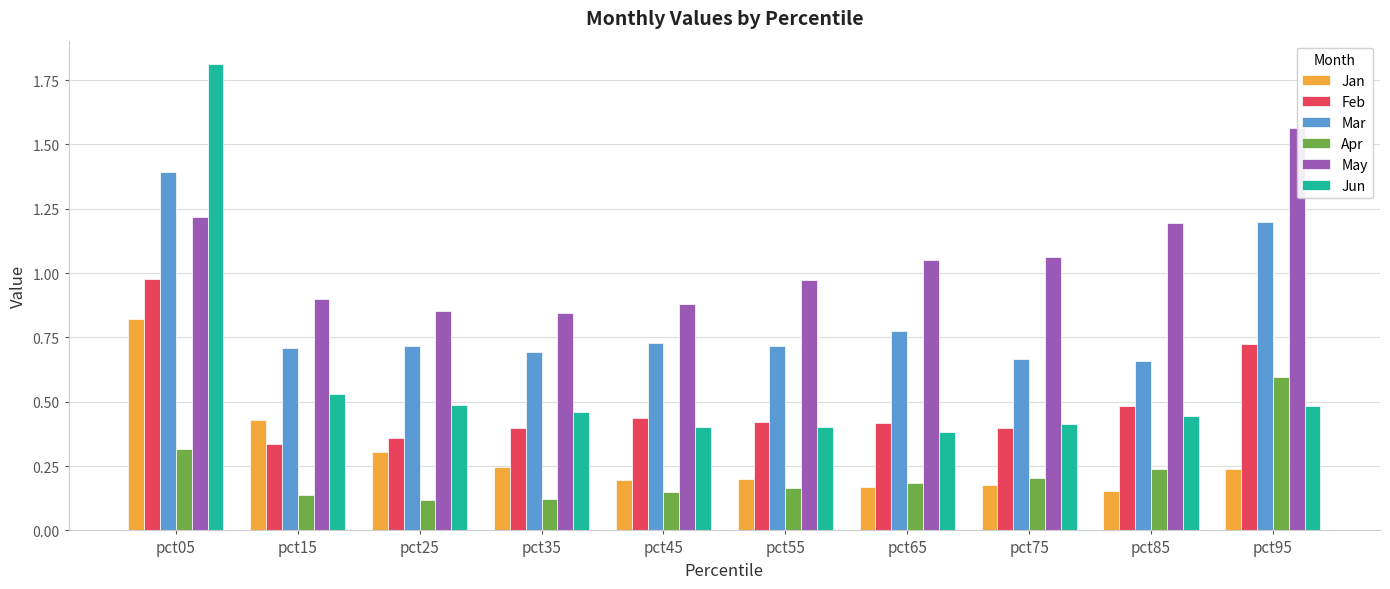

What is the total value across all series at pct45?

2.8